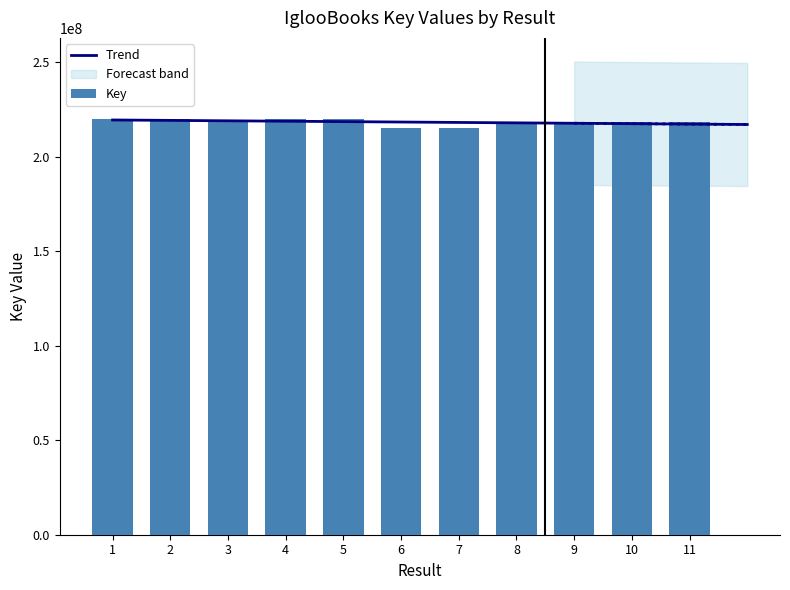

Rank the categories by value from highest to lowest.

4, 2, 1, 5, 3, 9, 11, 10, 8, 7, 6